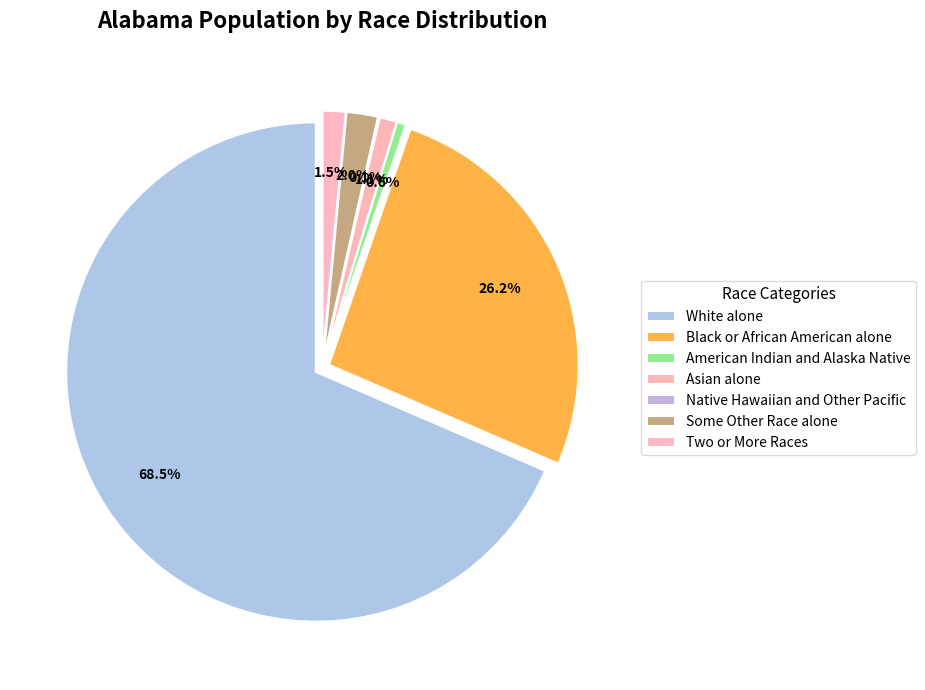

Does White alone represent more than half of the total?

Yes